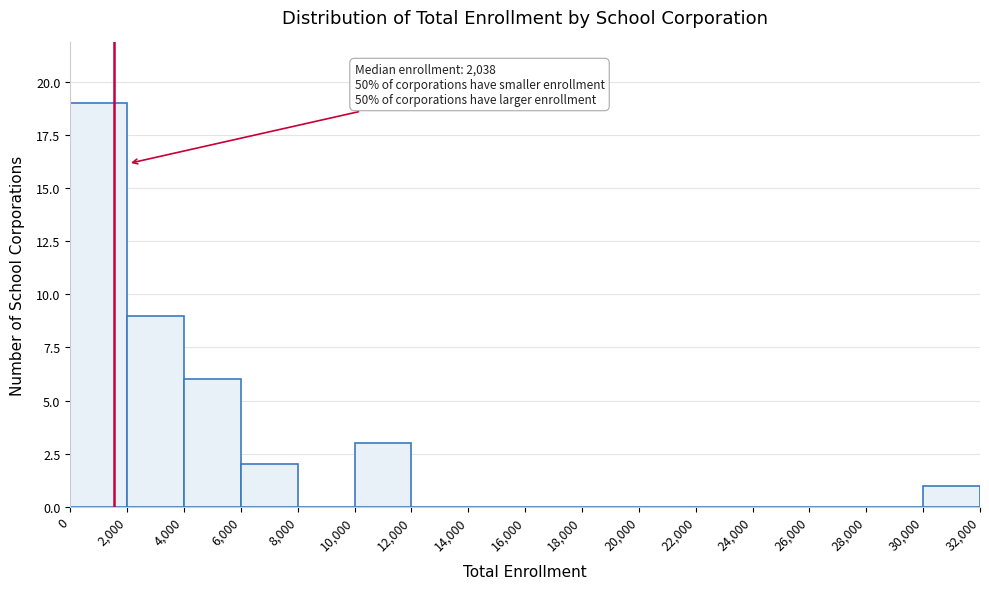

Which range on the x-axis has the tallest bar?

0 to 2,000